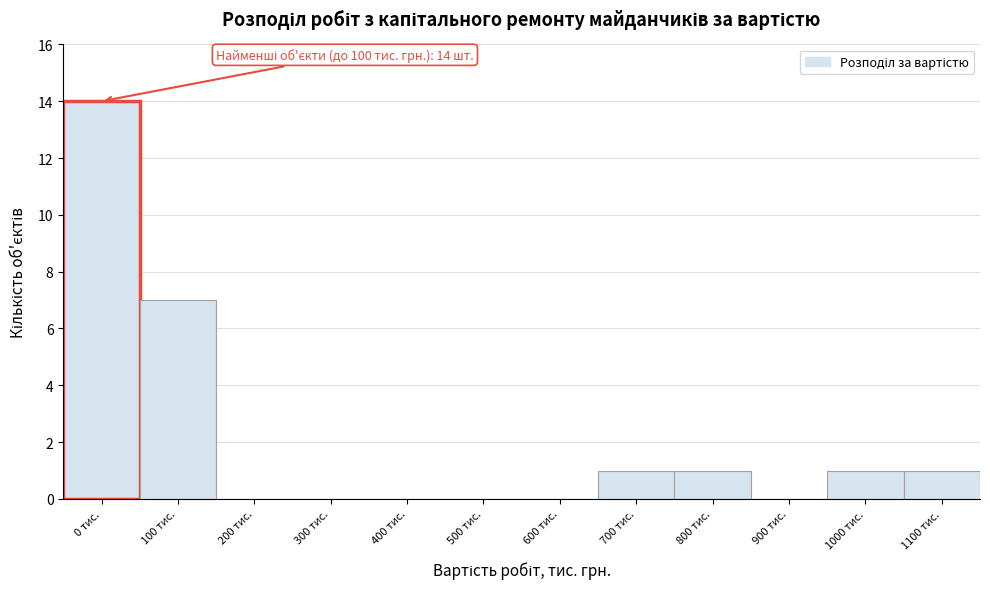

Reading left to right, what are all the values shown in this chart?

0 тис.=14	100 тис.=7	200 тис.=0	300 тис.=0	400 тис.=0	500 тис.=0	600 тис.=0	700 тис.=1	800 тис.=1	900 тис.=0	1000 тис.=1	1100 тис.=1